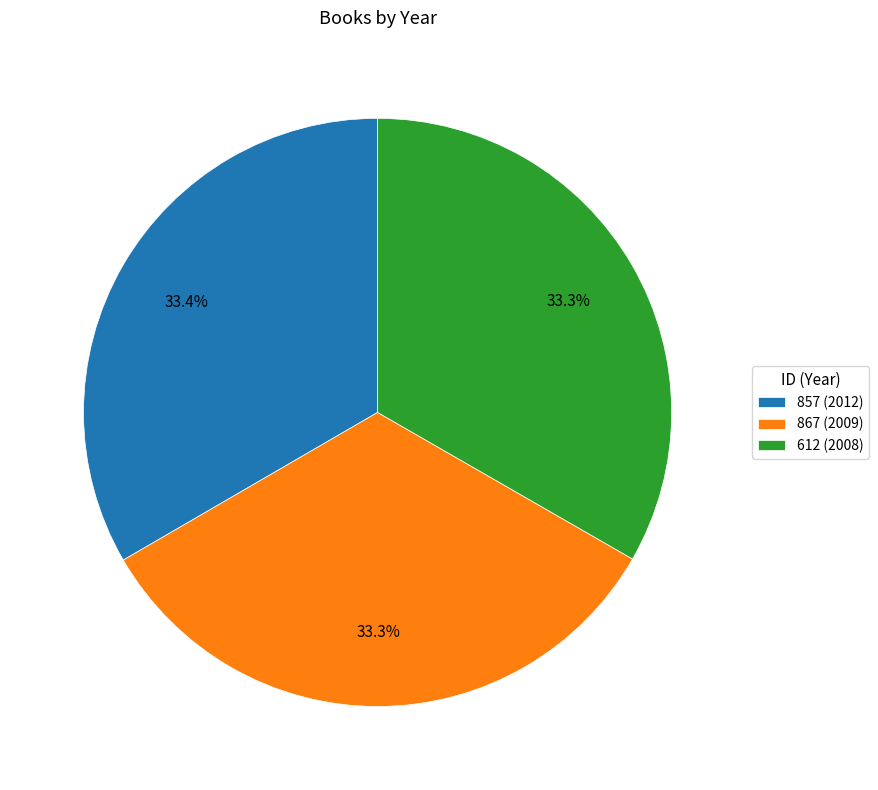

The 867 slice represents 22% of the pie. True or false?

False